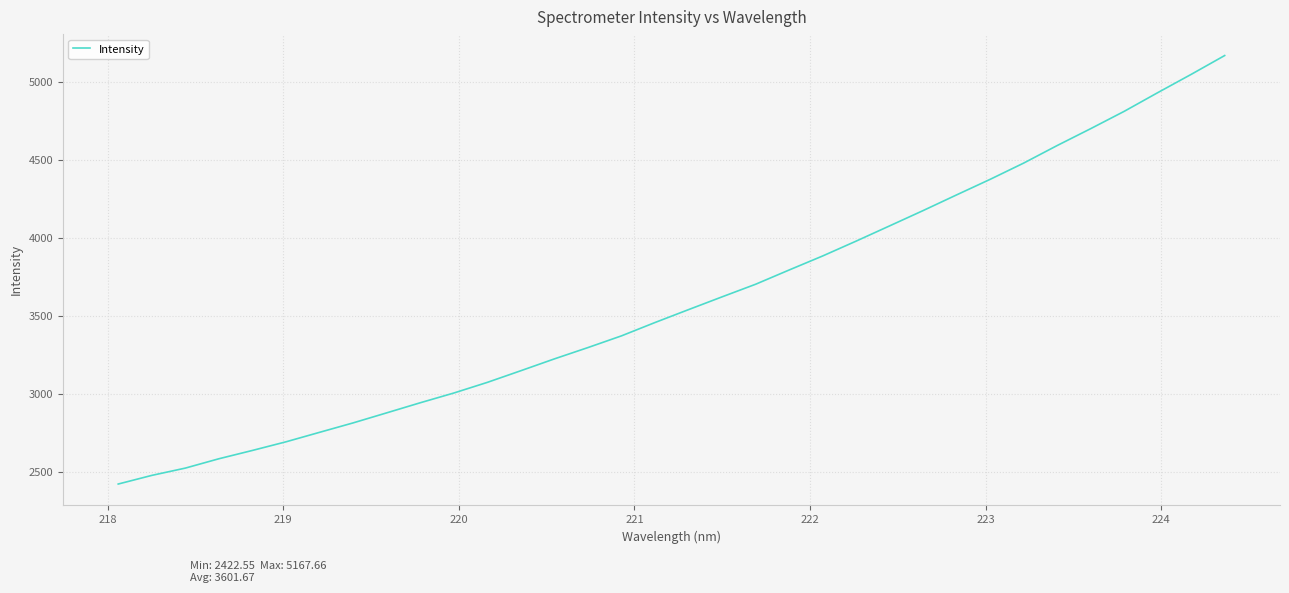

What is the difference between the maximum and minimum values?

2745.1